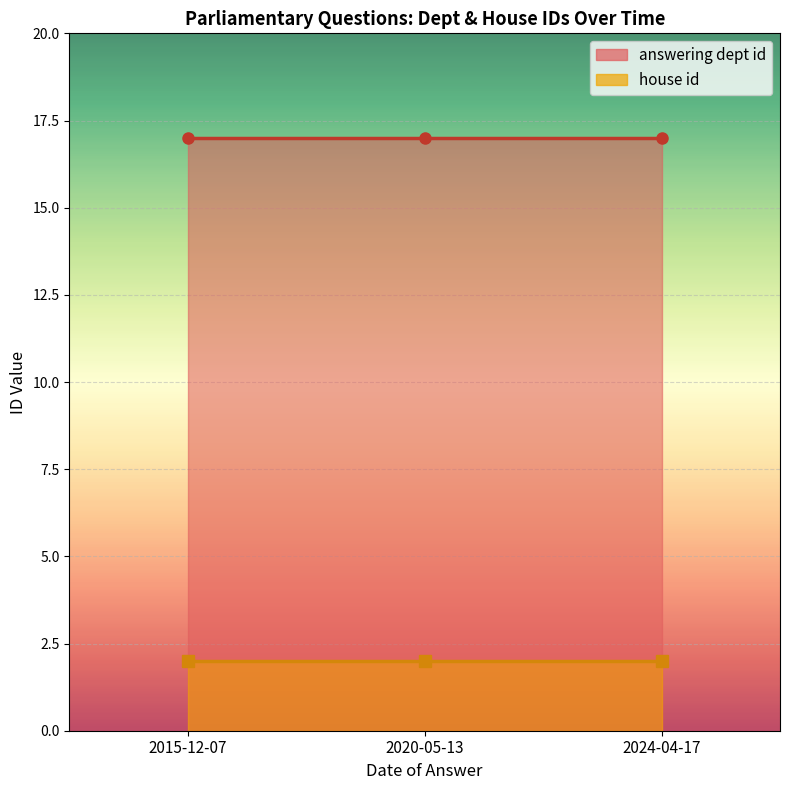

What is the label of the 2nd point from the right?

2020-05-13